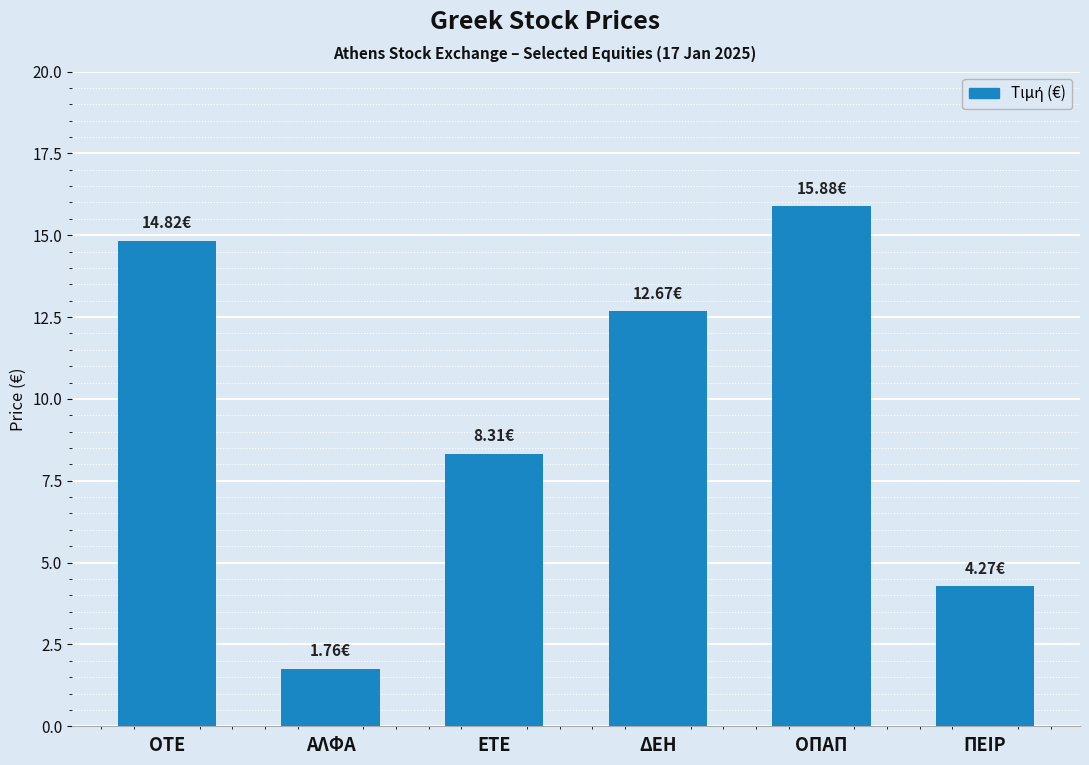

Is it true that the value at ΑΛΦΑ is 1.8?

True